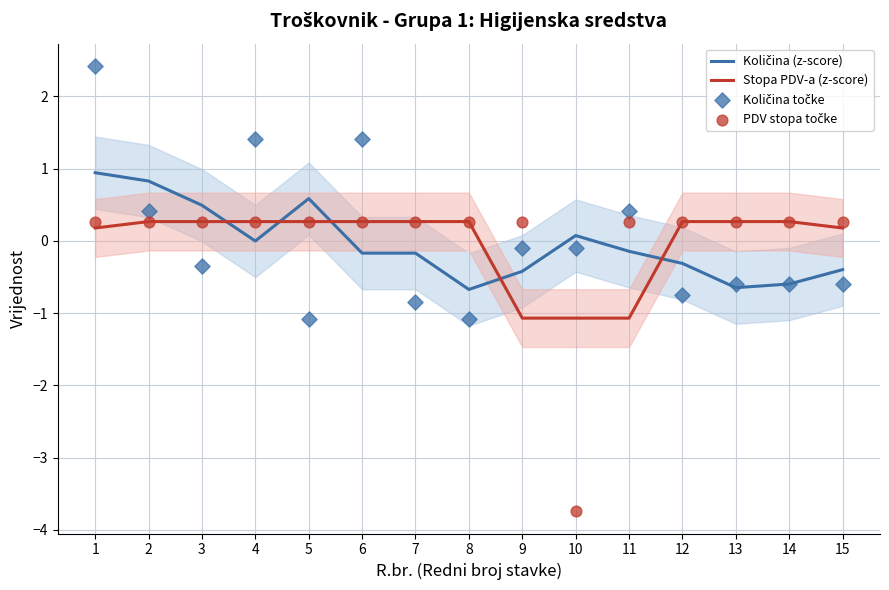

Which series reaches the minimum Y coordinate?

PDV stopa točke